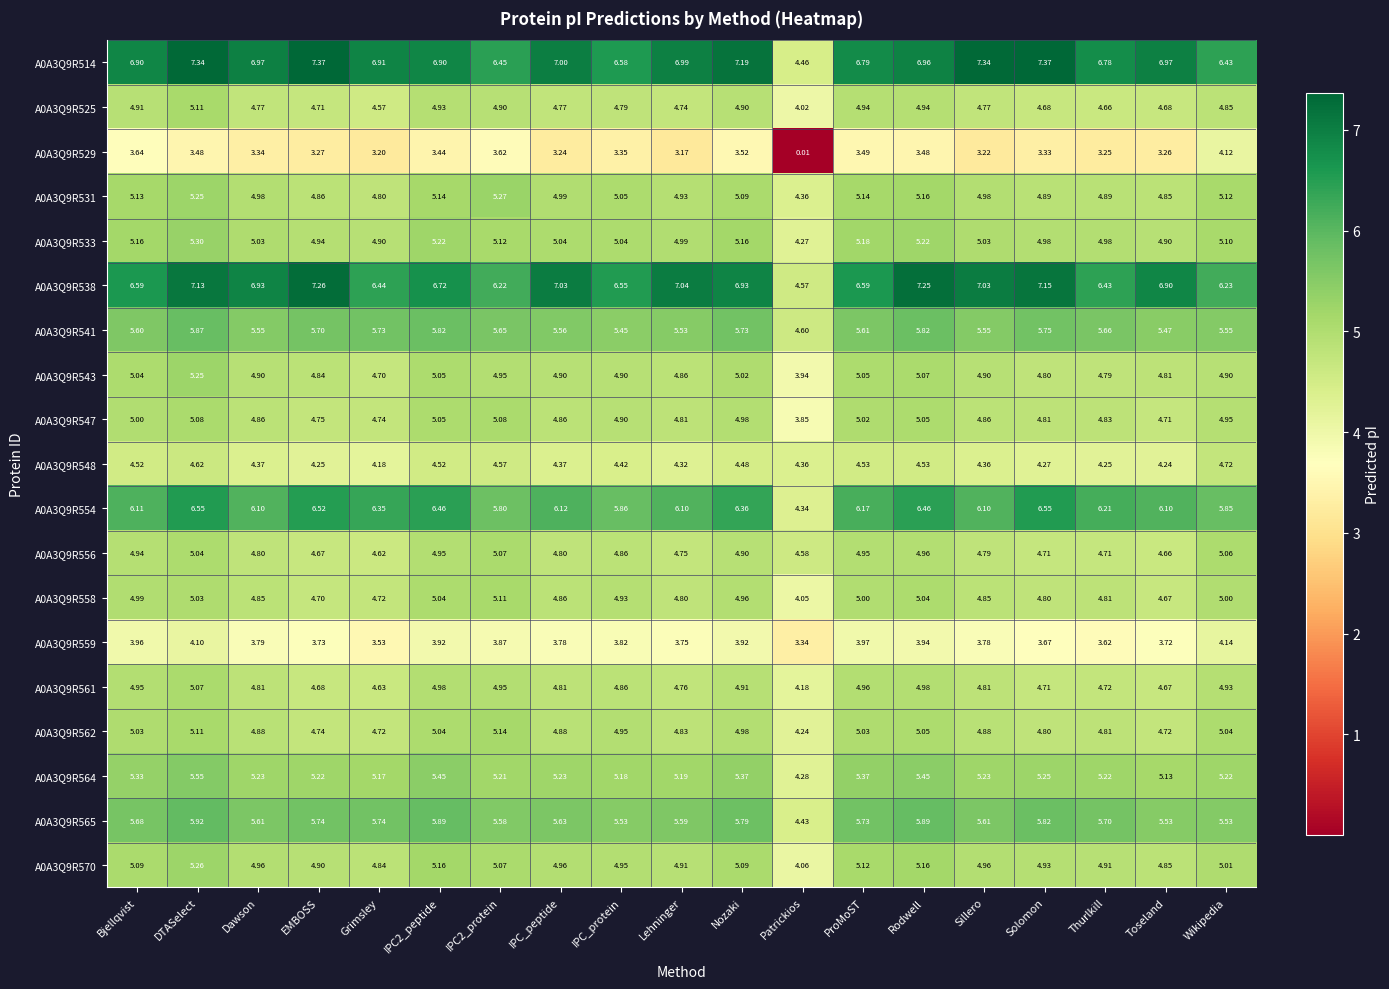

At which label is A0A3Q9R525 closest to 4?

Patrickios